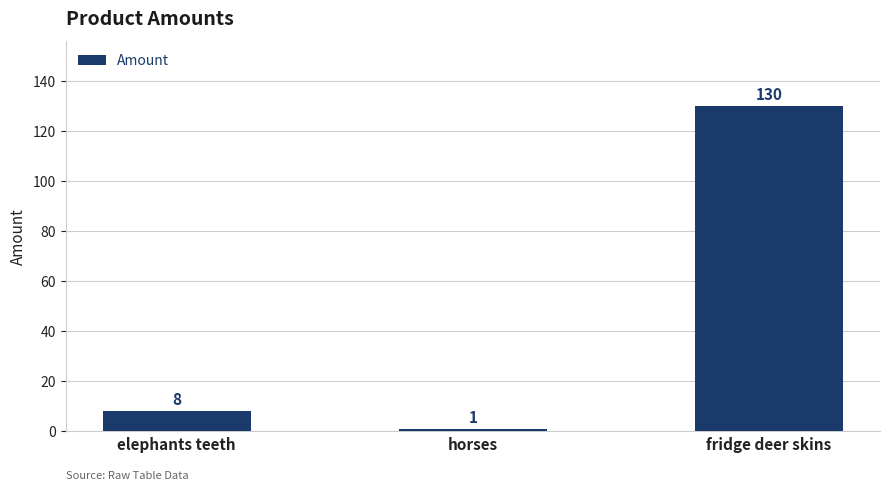

Are the bars grouped side by side (vs. stacked)?

No